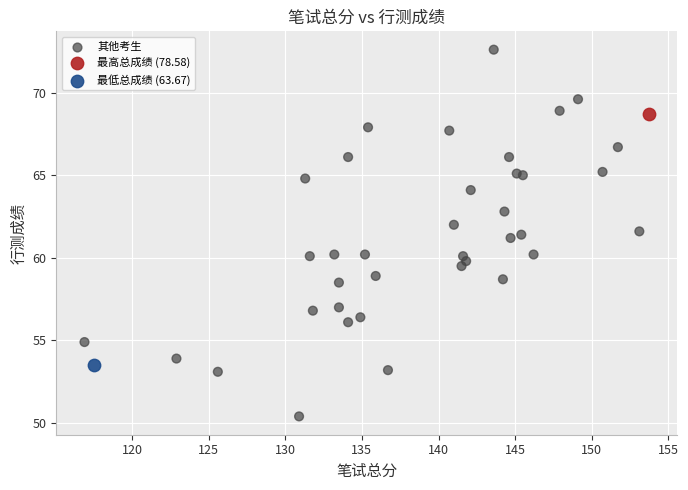

What are all the series names shown in the legend?

其他考生, 最高总成绩 (78.58), 最低总成绩 (63.67)